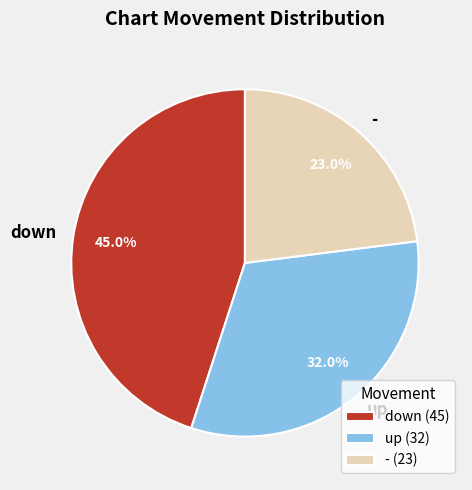

True or false: up accounts for 32% of the total.

True